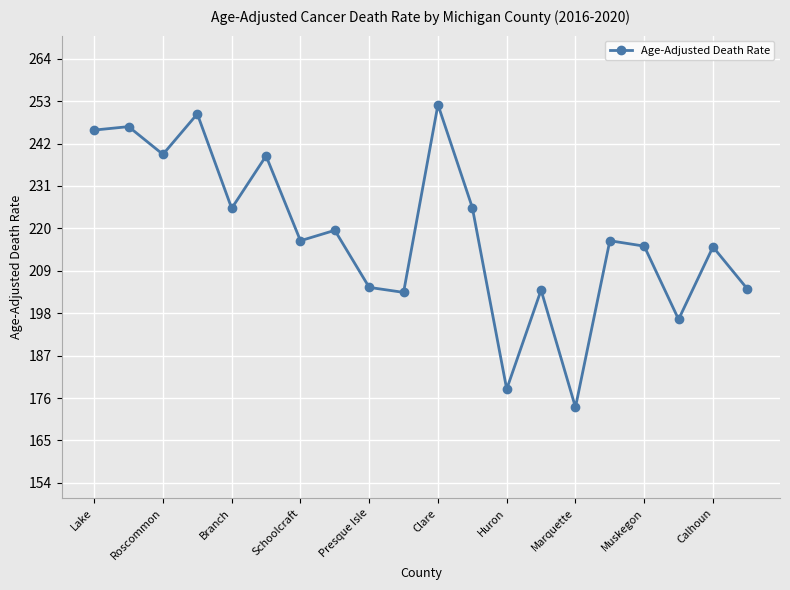

What is the value of the 14th point from the left?

204.0